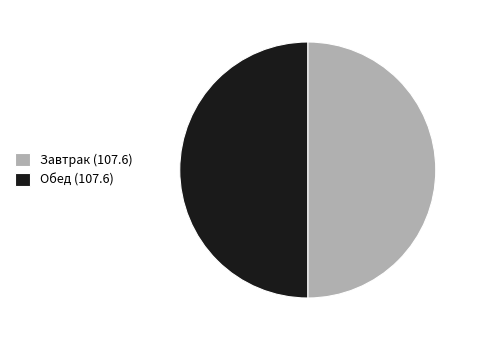

What is the ratio of the value at Обед (107.6) to the value at Завтрак (107.6)?

1.0